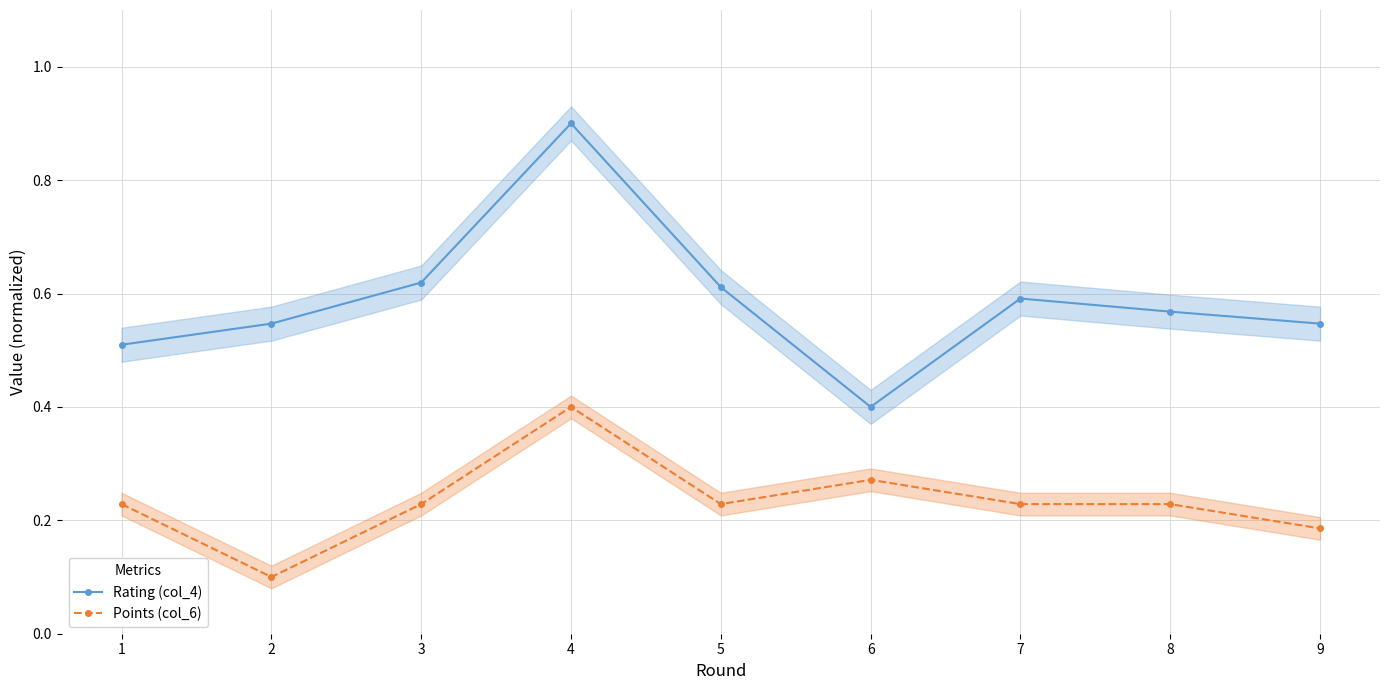

At which category is the sum across all series the highest?

4